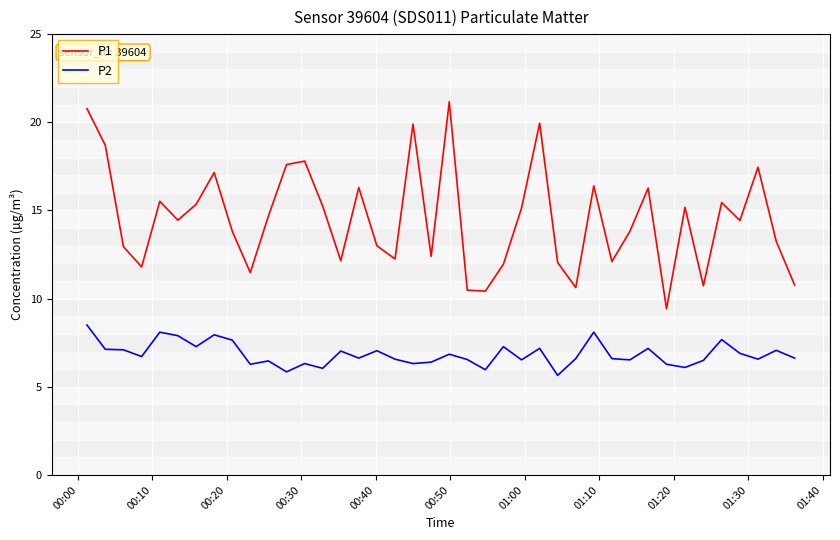

True or false: P2 and P1 cross at least once.

False